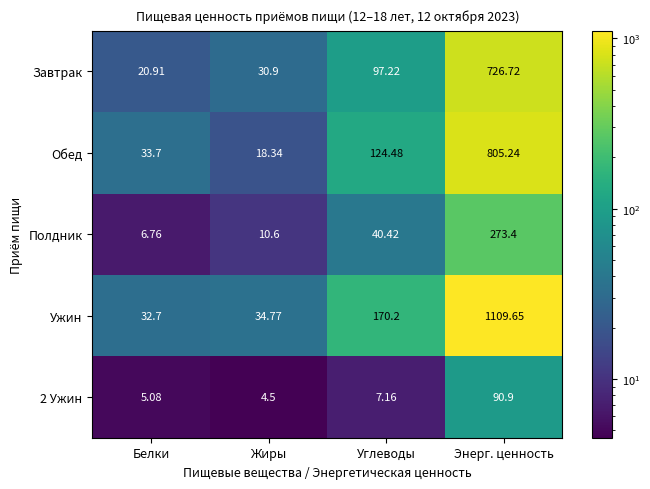

Which series has the largest range (max minus min)?

Ужин